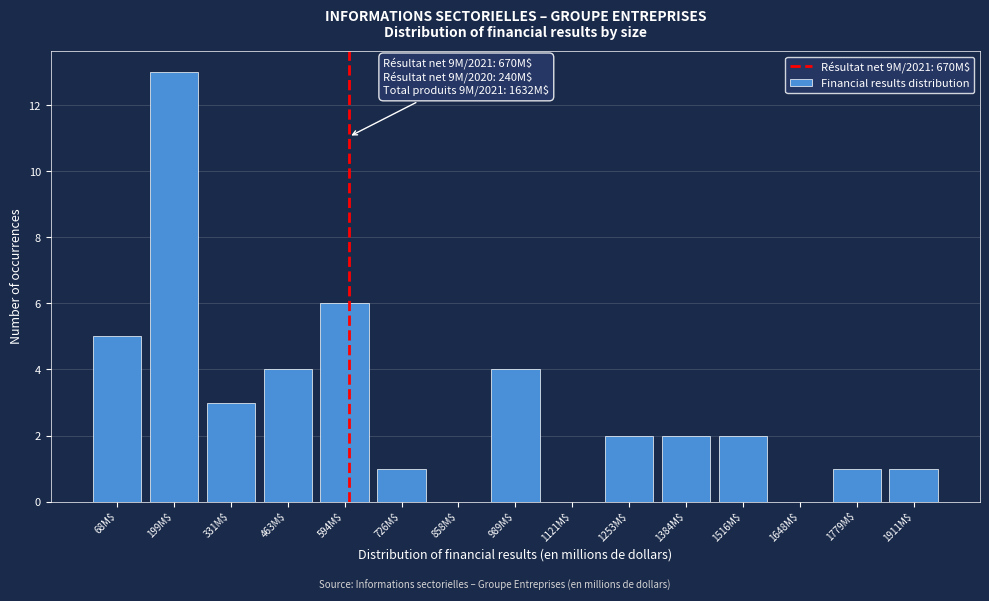

What is the sum of all values?

44